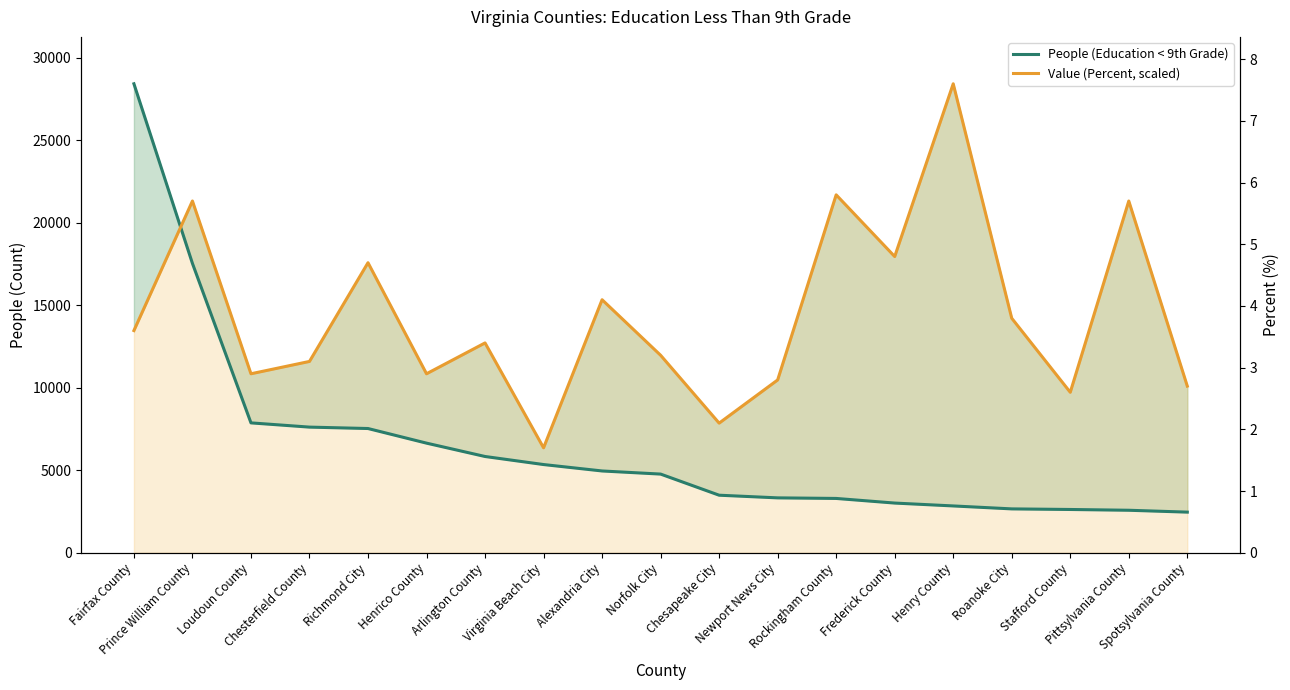

The Value (Percent, scaled) series shows 16955.4 at Stafford County. True or false?

False